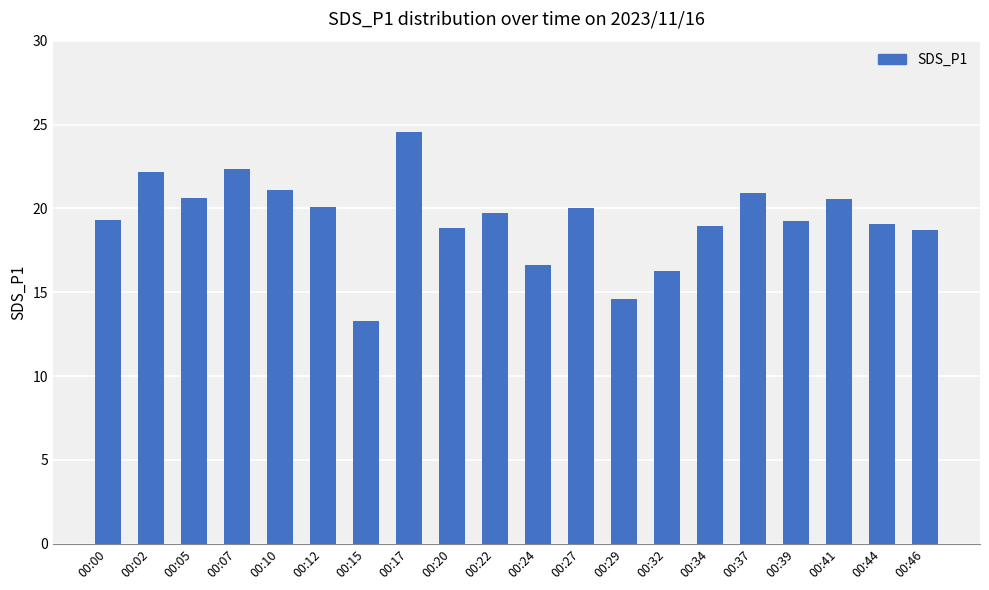

What is the difference between the maximum and minimum values?

11.3